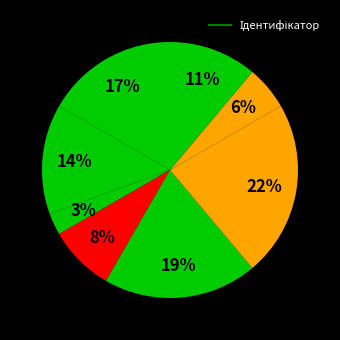

How many slices are in this pie chart?

8